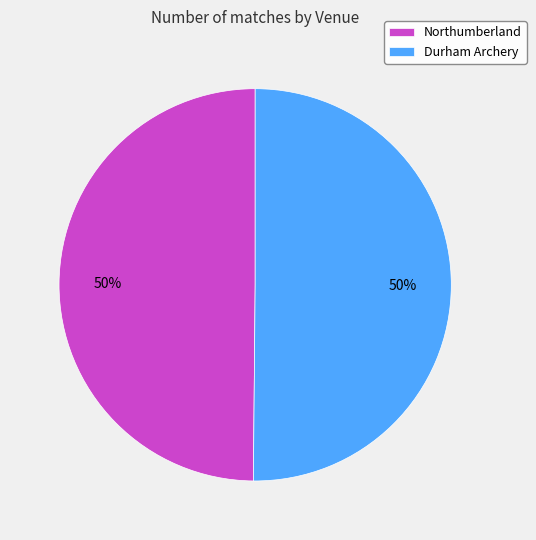

Approximately how many times larger is the value at Durham Archery compared to Northumberland?

1.0